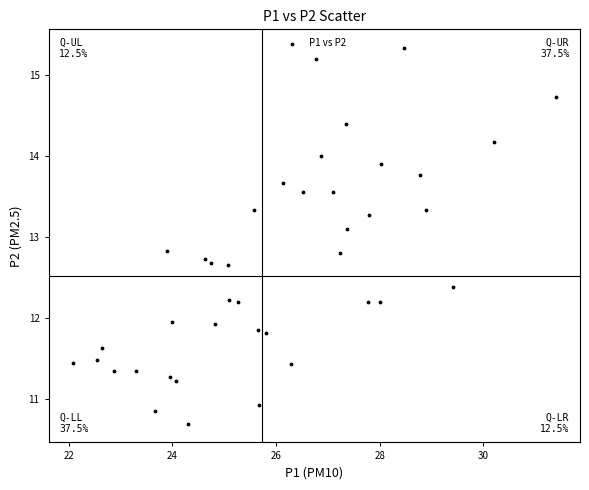

What Y value in the scatter plot is closest to 13?

13.1